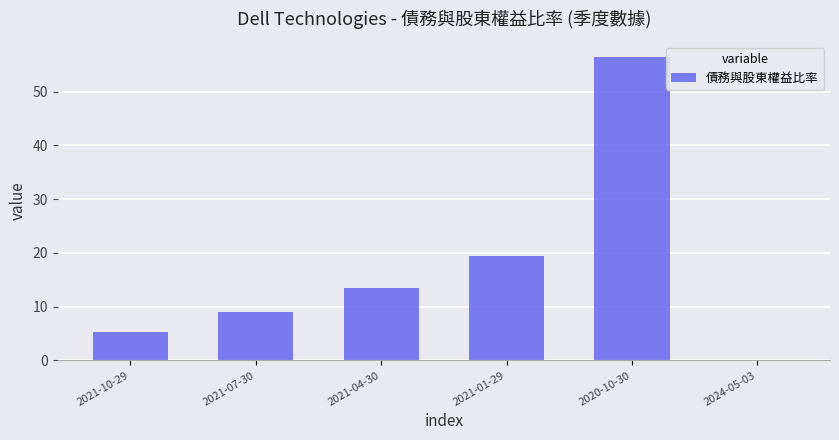

At which category does the chart reach its peak across all series?

2020-10-30